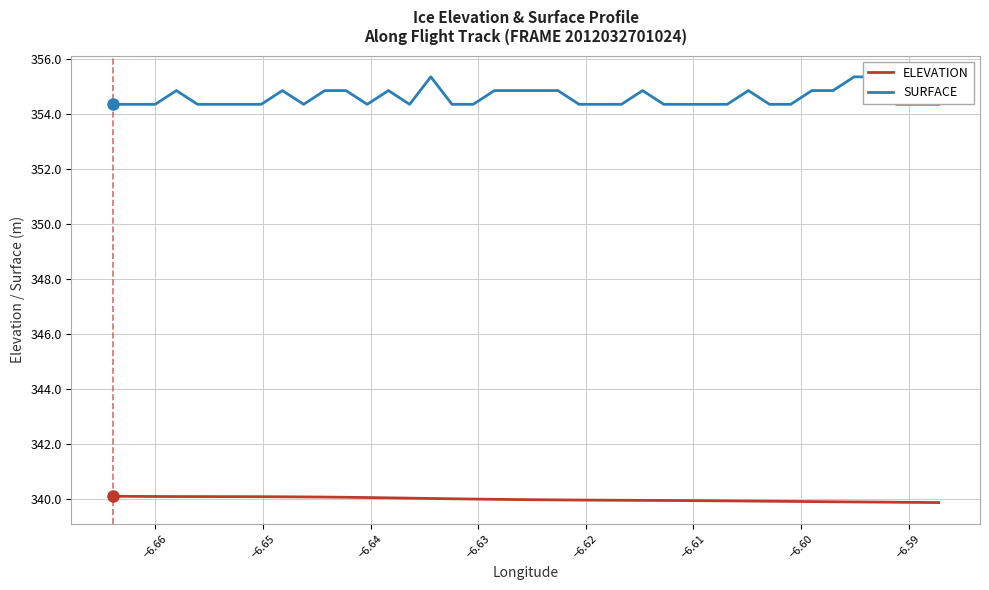

Count the number of categories in the chart.

40